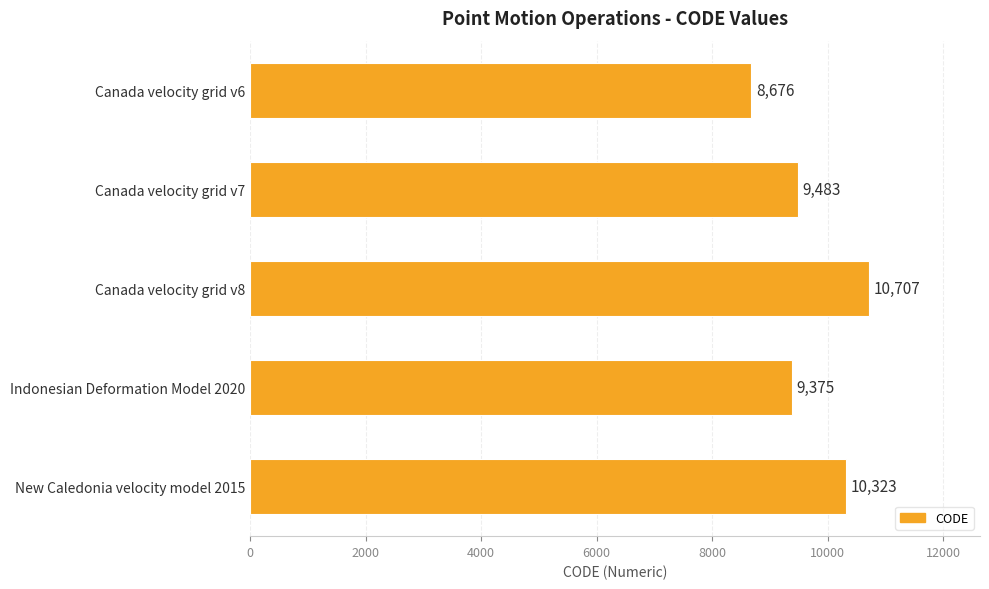

The value at New Caledonia velocity model 2015 is 16021. True or false?

False